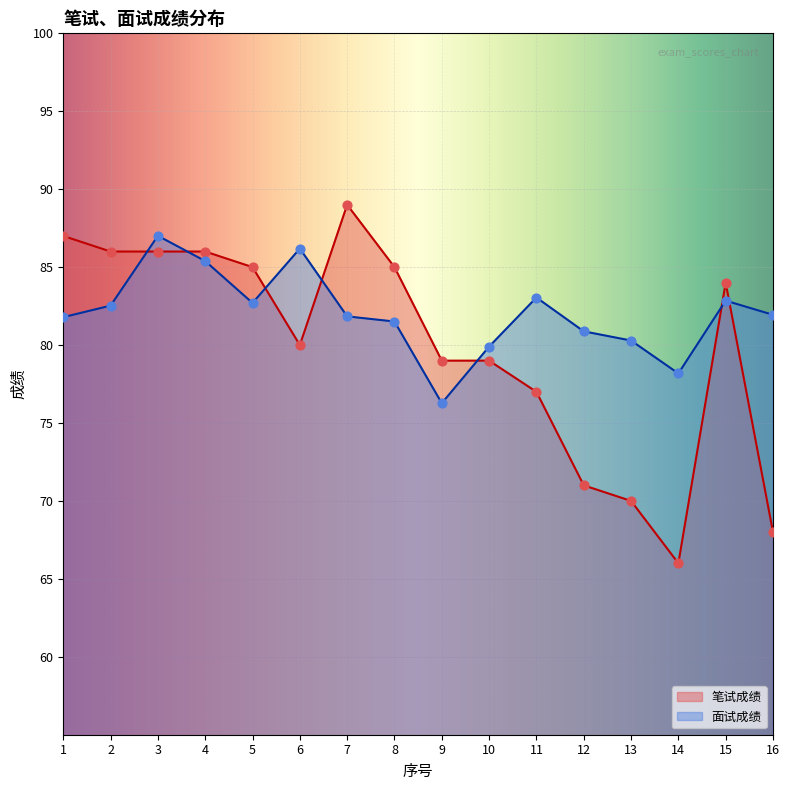

Which series has the largest total across all categories?

面试成绩